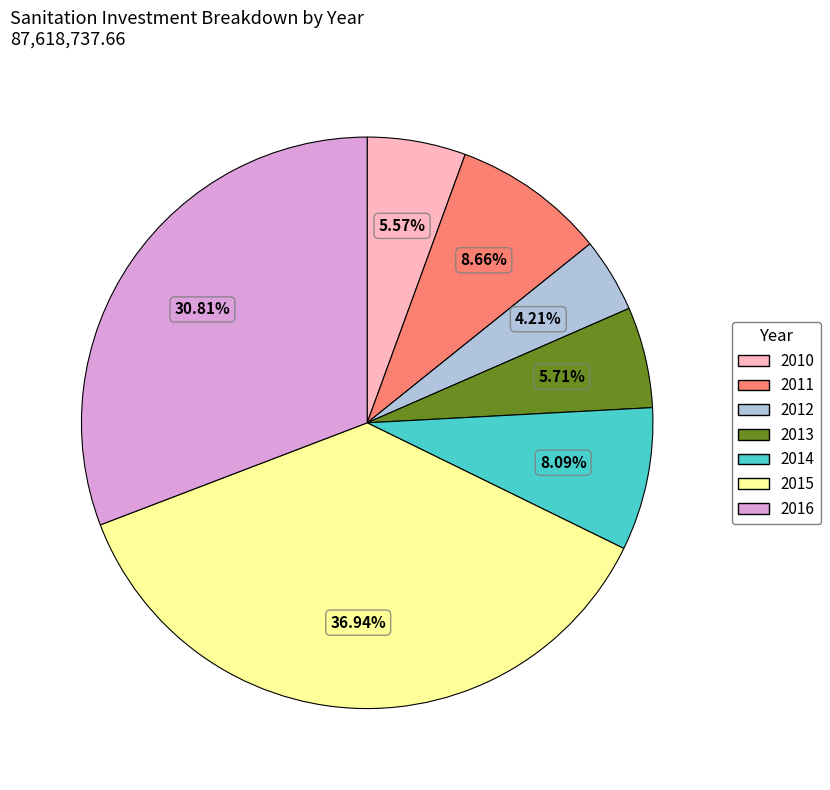

Does any single category account for the majority?

No